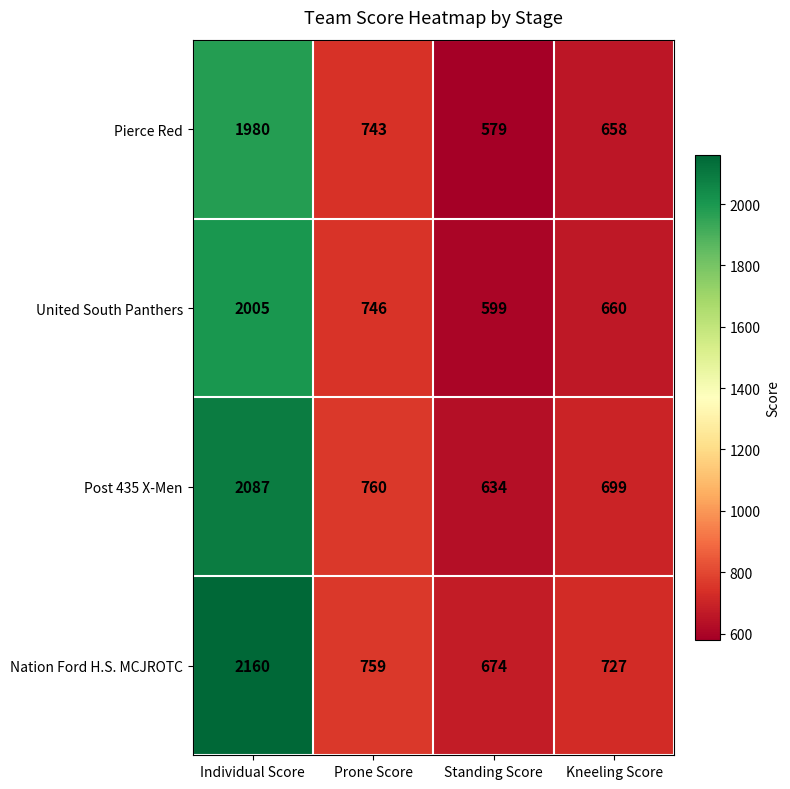

What is the spread (max minus min) of values at Prone Score?

17